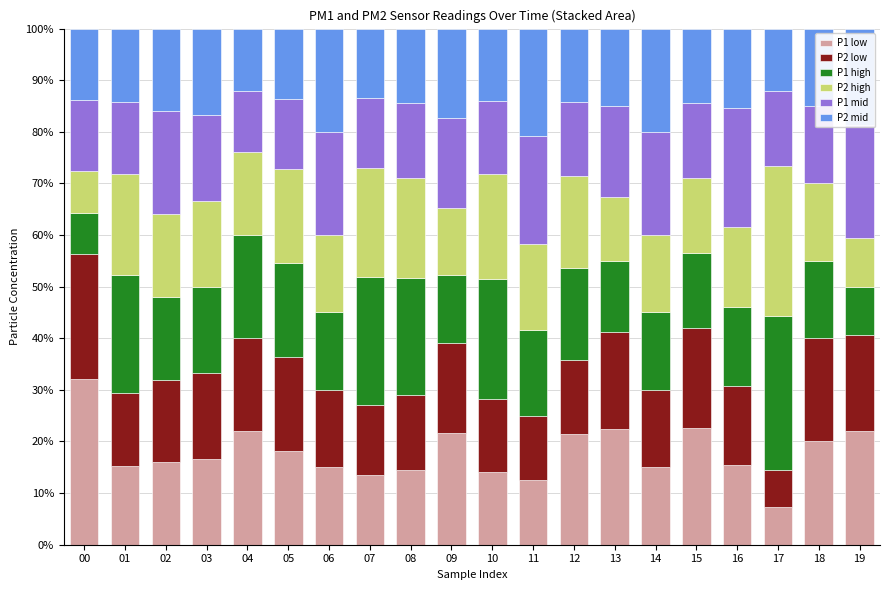

What are all the series names shown in the legend?

P1 low, P2 low, P1 high, P2 high, P1 mid, P2 mid